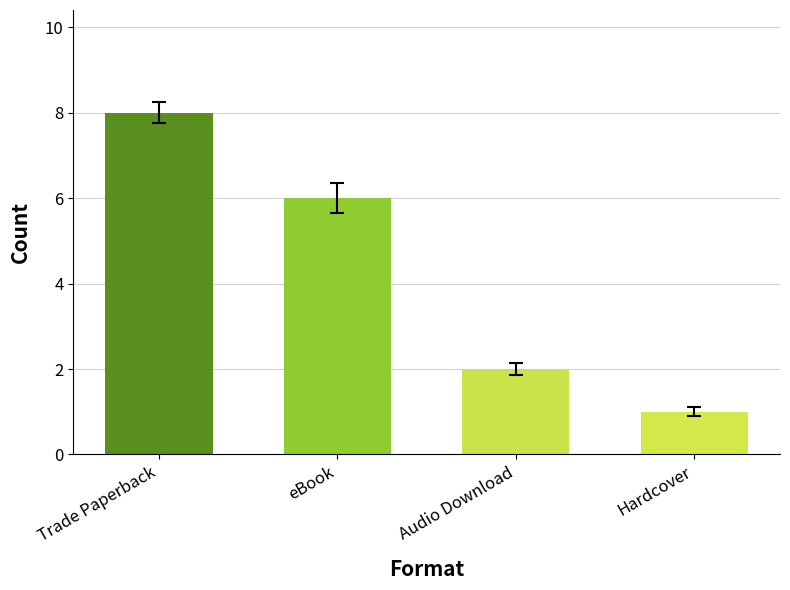

What position from the right is Trade Paperback?

4